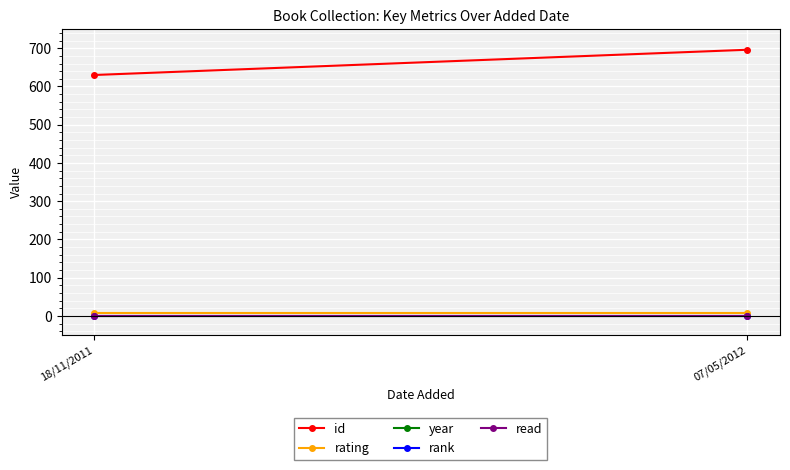

Which series has the largest range (max minus min)?

id